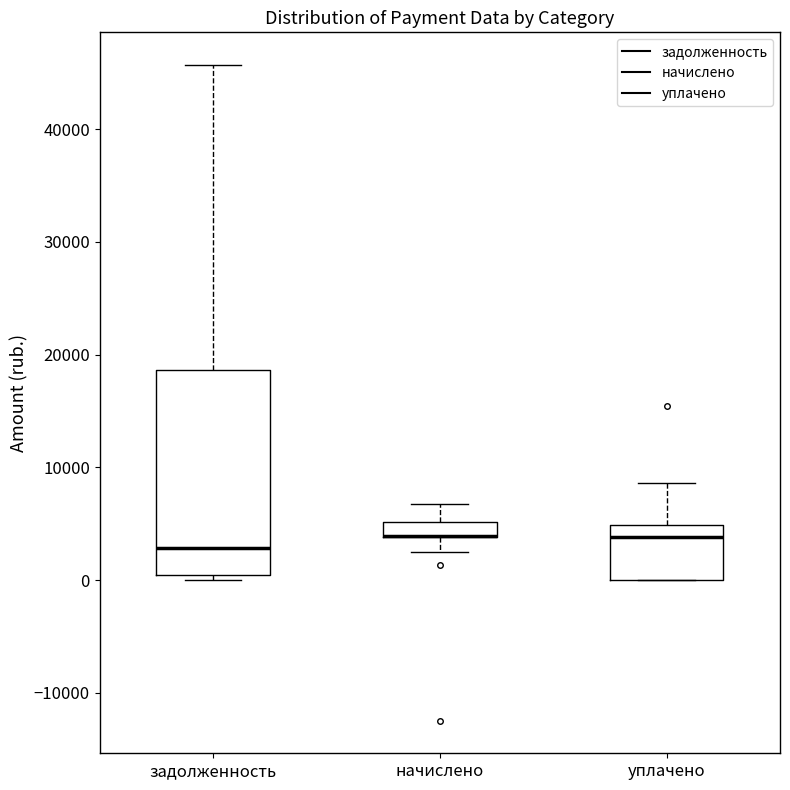

Comparing the boxes themselves (not the whiskers), which one is the tallest?

задолженность